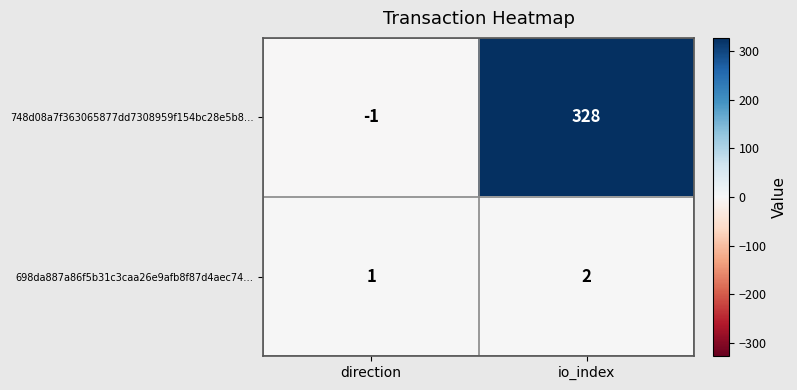

Between direction and io_index, which series saw the biggest shift?

748d08a7f363065877dd7308959f154bc28e5b8…